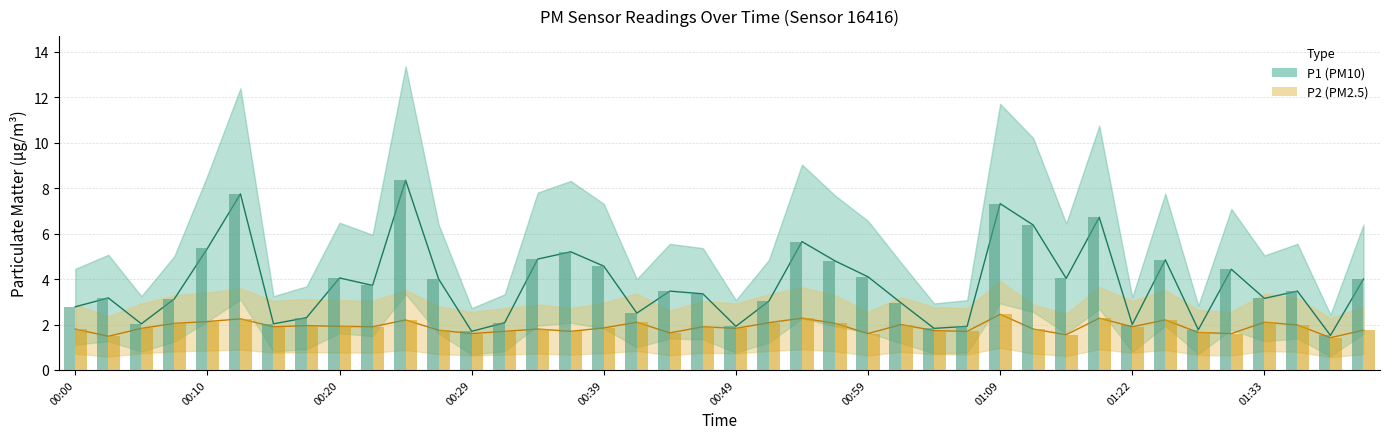

Reading left to right, list all the values displayed in this chart.

P1: 2.8	3.2	2.0	3.1	5.3	7.8	2.0	2.3	4.0	3.7	8.3	4.0	1.7	2.1	4.9	5.2	4.6	2.5	3.5	3.4	1.9	3.0	5.7	4.8	4.1	3.0	1.8	1.9	7.3	6.4	4.0	6.7	2.0	4.8	1.8	4.4	3.1	3.5	1.5	4.0
P2: 1.8	1.5	1.8	2.0	2.1	2.2	1.9	1.9	1.9	1.9	2.2	1.8	1.6	1.7	1.8	1.7	1.9	2.1	1.6	1.9	1.8	2.1	2.3	2.0	1.6	2.0	1.7	1.7	2.5	1.8	1.6	2.3	1.9	2.2	1.6	1.6	2.1	2.0	1.4	1.8